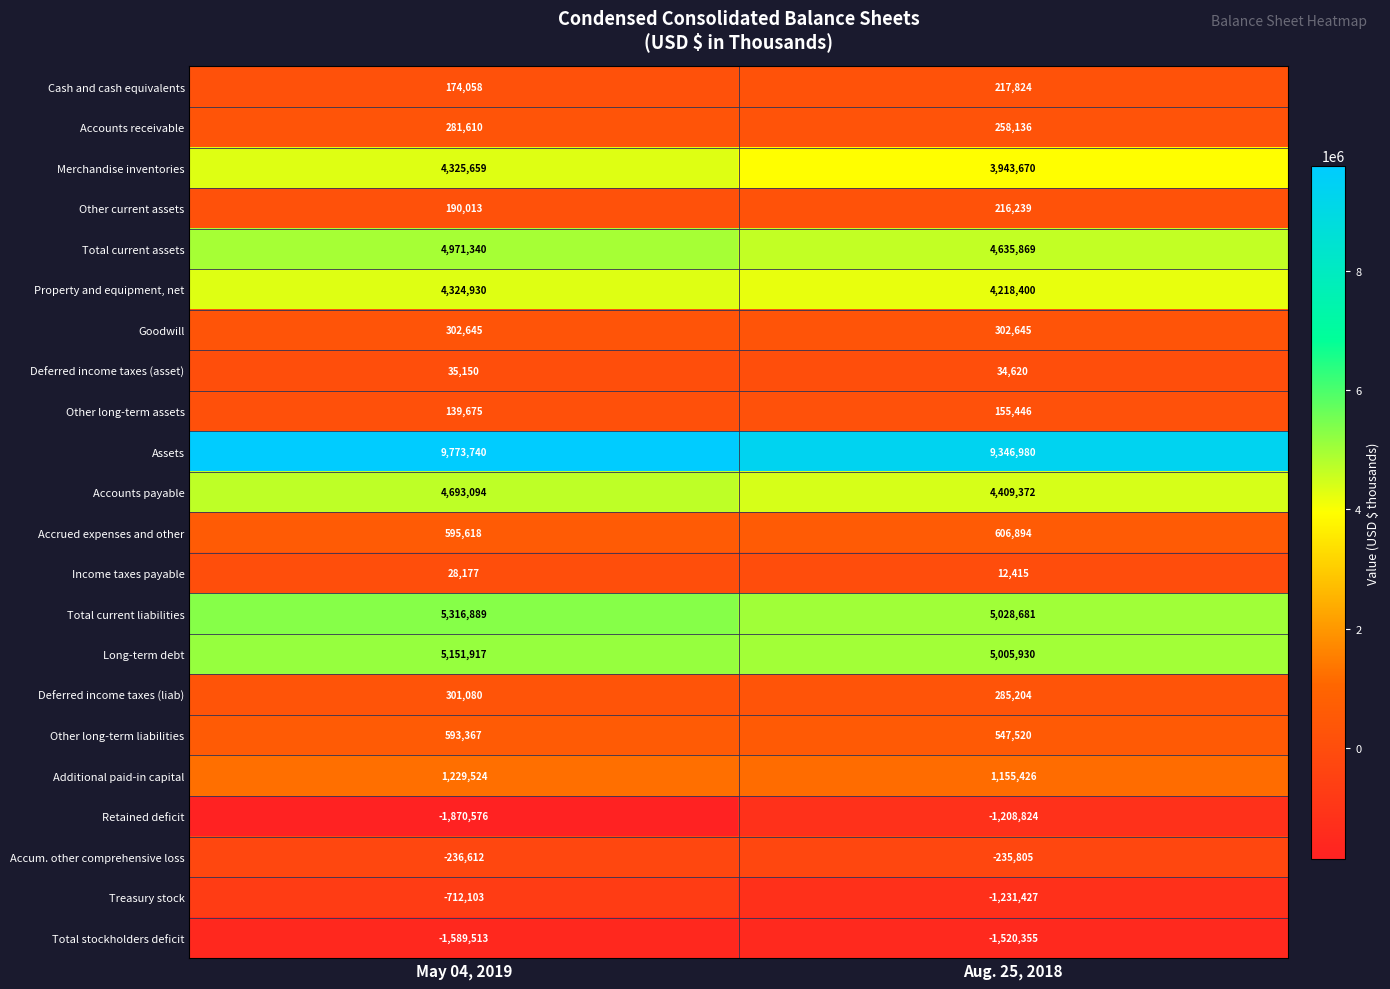

Is it true that Merchandise inventories equals 3943670 at Aug. 25, 2018?

True